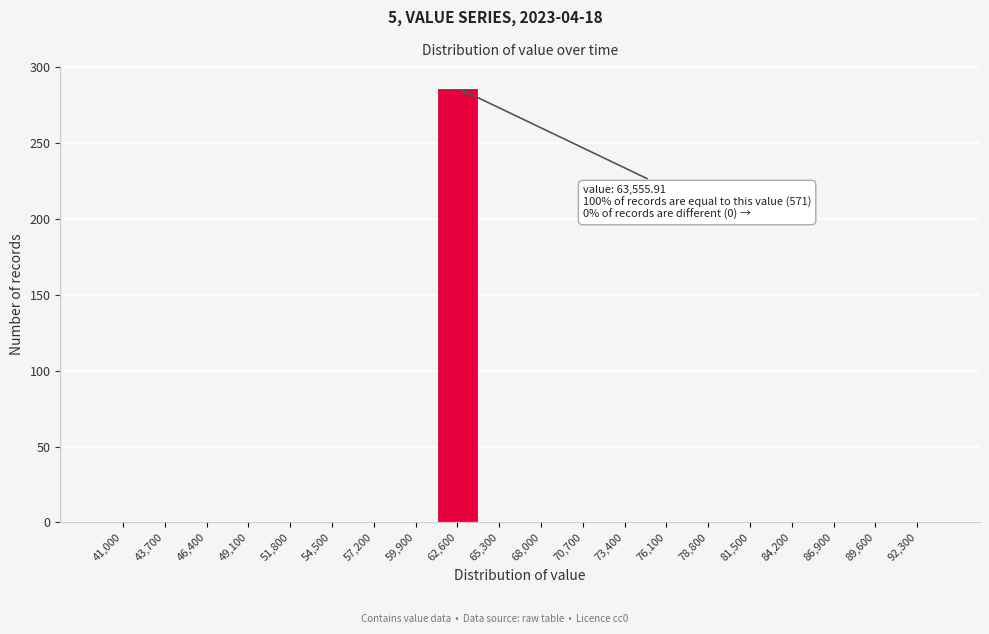

Reading left to right, extract all data points from this chart.

41,000=0	43,700=0	46,400=0	49,100=0	51,800=0	54,500=0	57,200=0	59,900=0	62,600=286	65,300=0	68,000=0	70,700=0	73,400=0	76,100=0	78,800=0	81,500=0	84,200=0	86,900=0	89,600=0	92,300=0